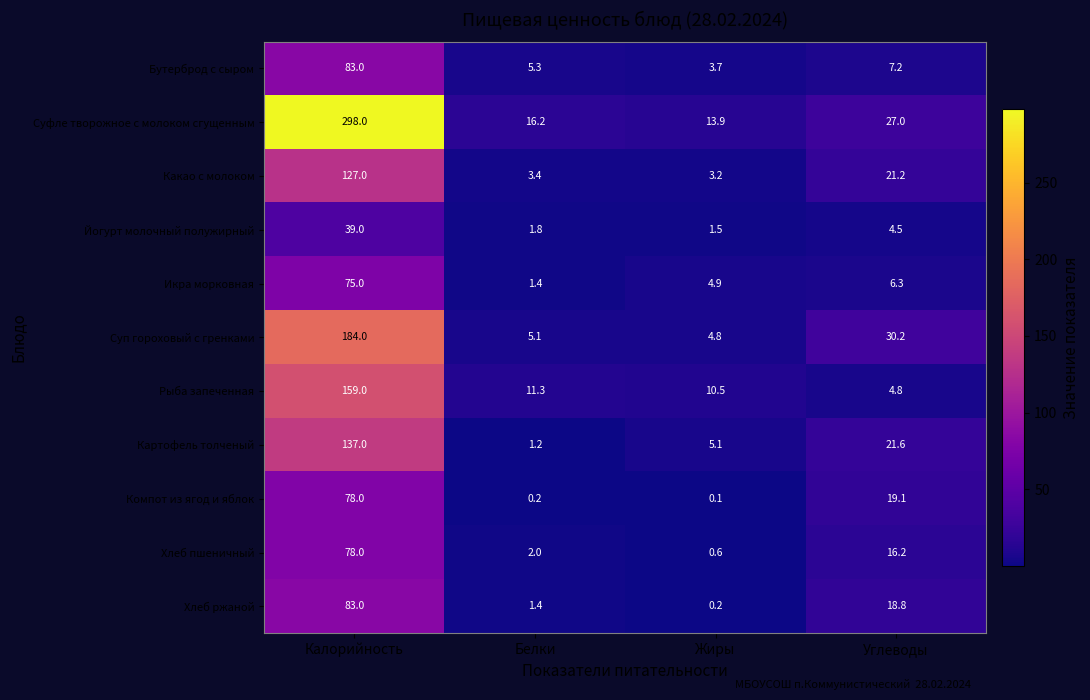

Which series has the largest range (max minus min)?

Суфле творожное с молоком сгущенным